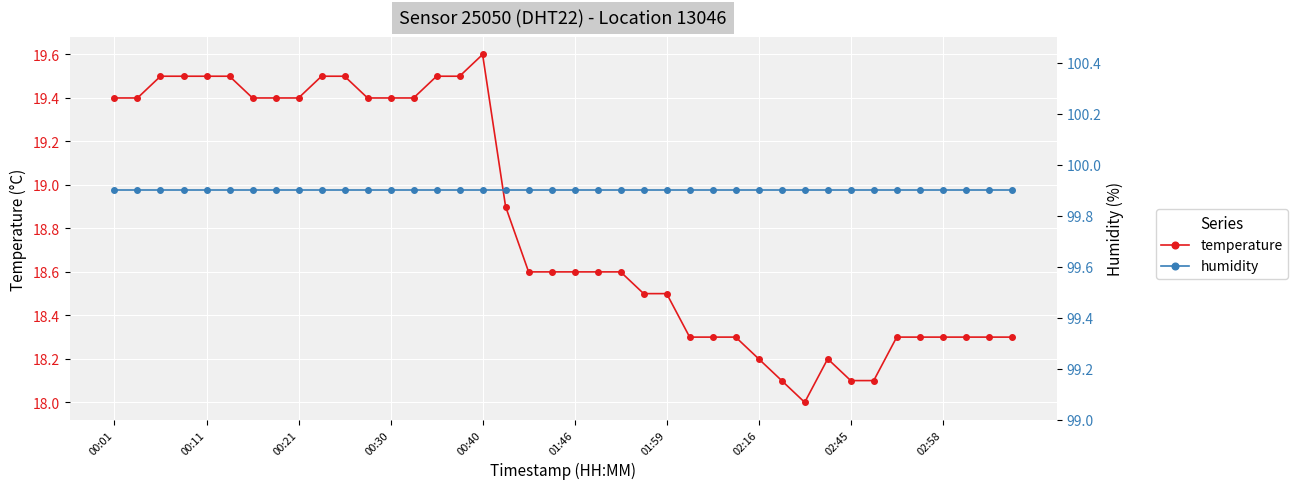

The temperature series shows 18.9 at 17. True or false?

True